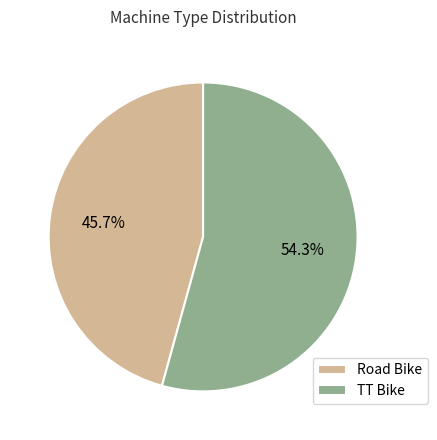

How much of the chart is everything except TT Bike?

45.7%